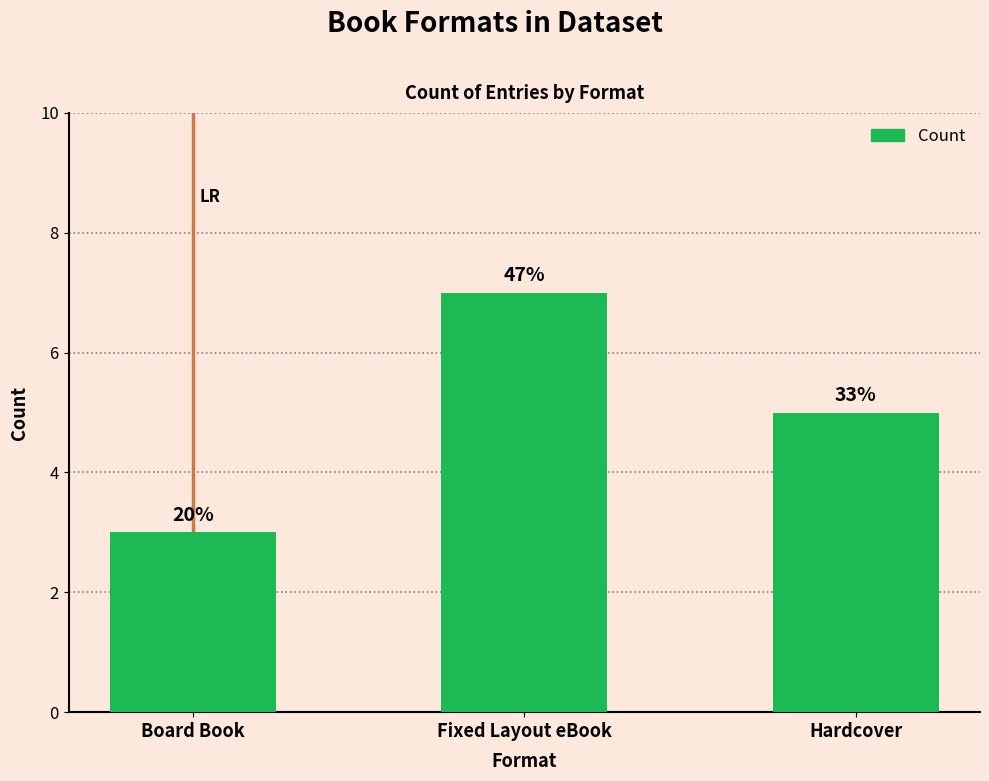

True or false: the data shows 1 at Board Book.

False